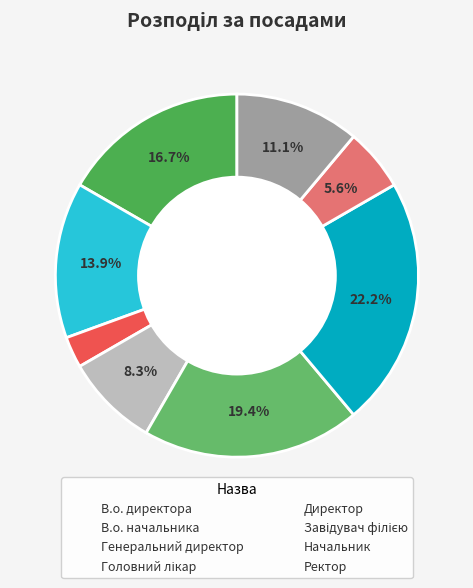

To the nearest percent, what is the difference between the Генеральний директор and Директор slice percentages?

17%